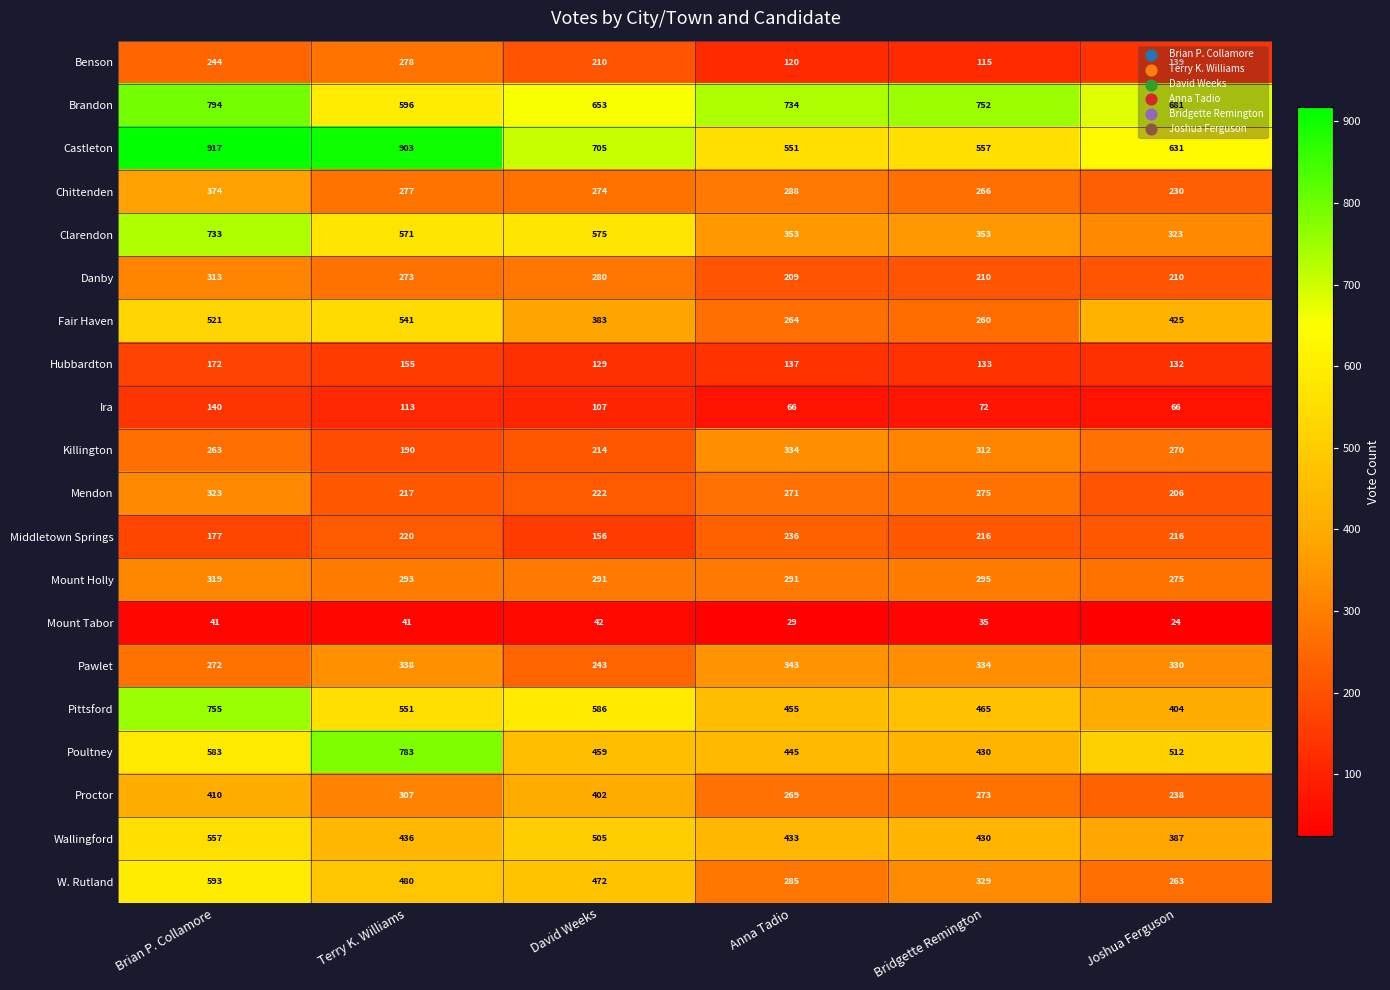

At which category does the chart reach its minimum across all series?

Joshua Ferguson